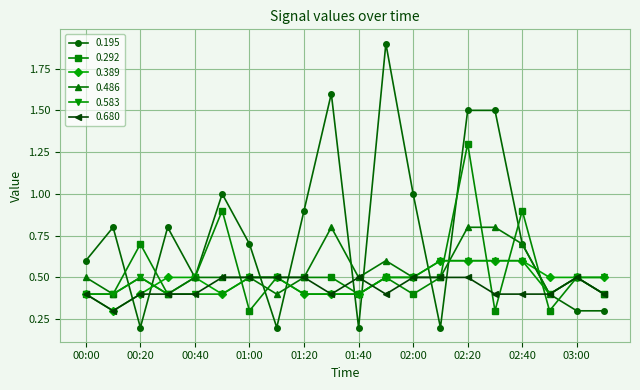

Which series has the widest spread of values?

0.195